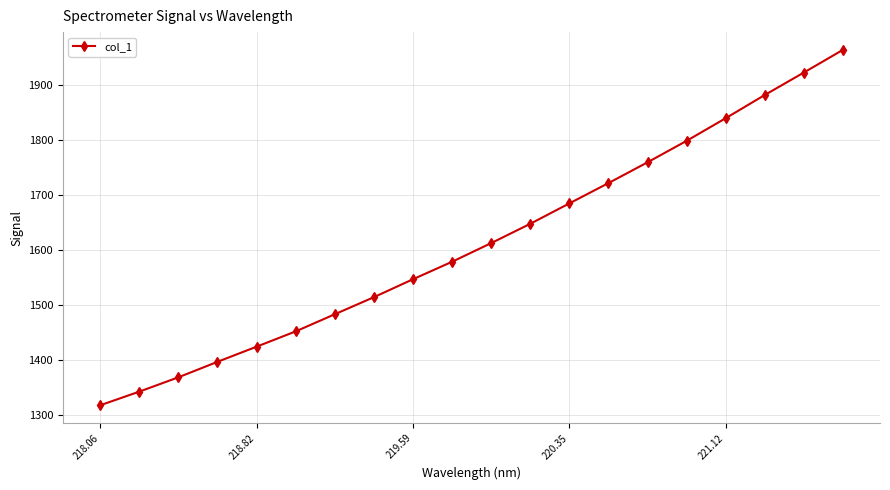

What is the difference between the maximum and second lowest values?

620.8